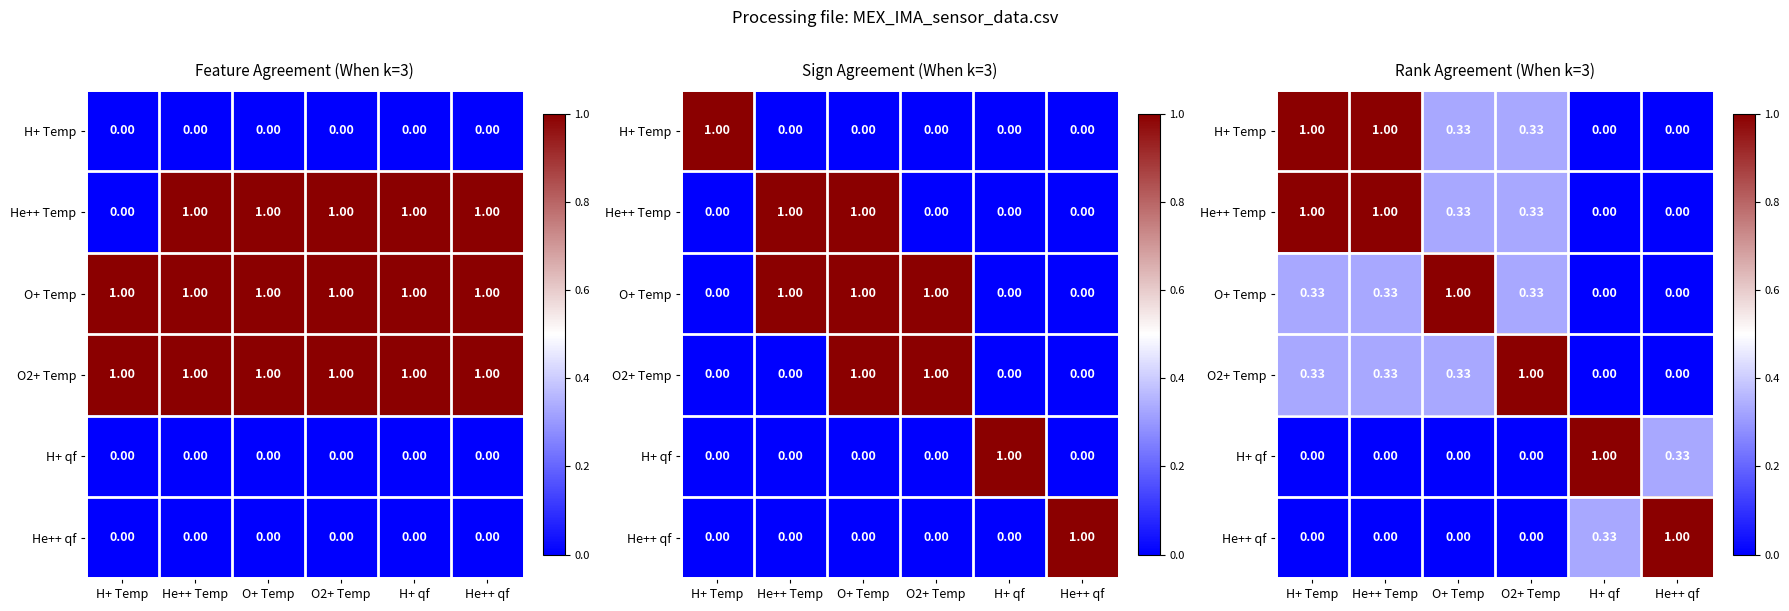

What is the difference between the He++ Temp values at O2+ Temp and He++ qf?

0.3